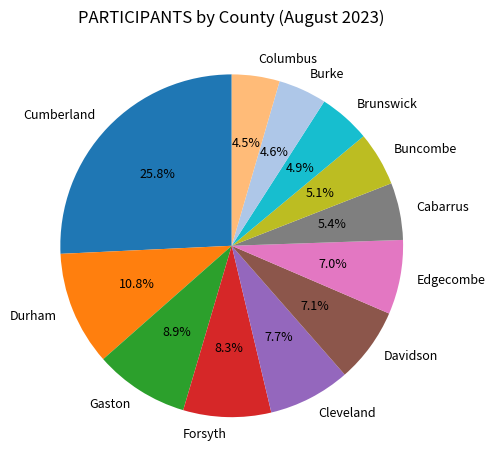

To the nearest percent, what portion does Buncombe represent?

5%